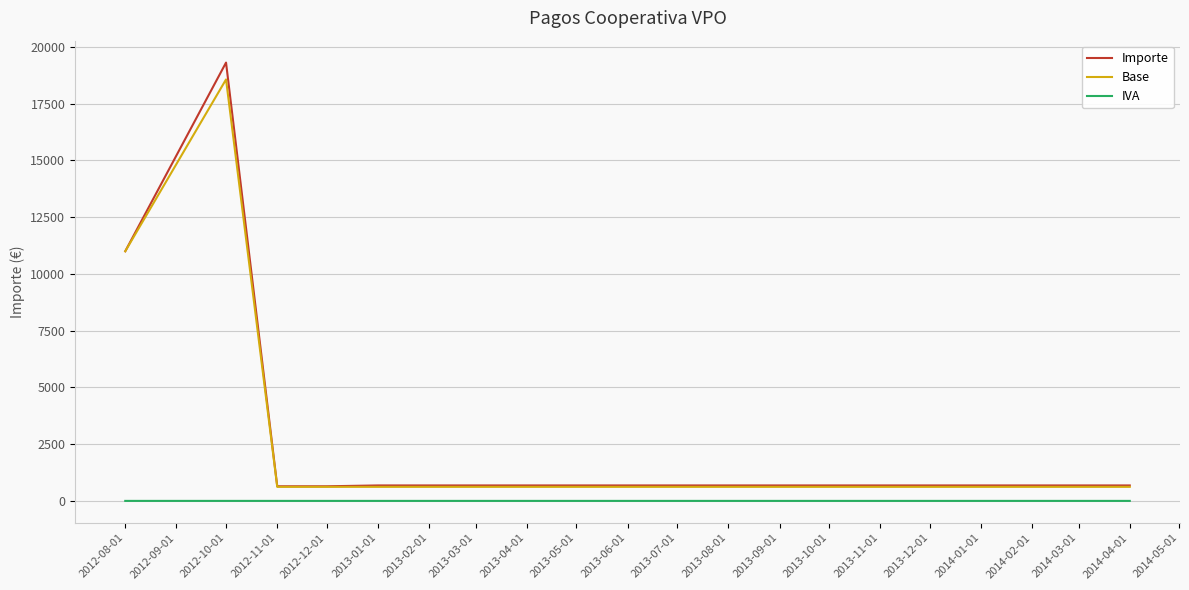

The value of Base at 2013-11-01 is 619.0. True or false?

True